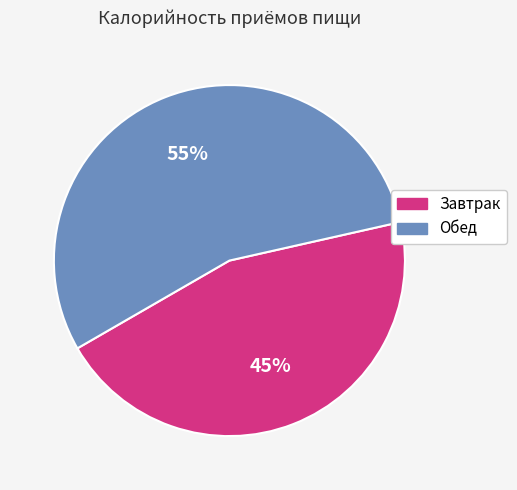

How many slices are in this pie chart?

2